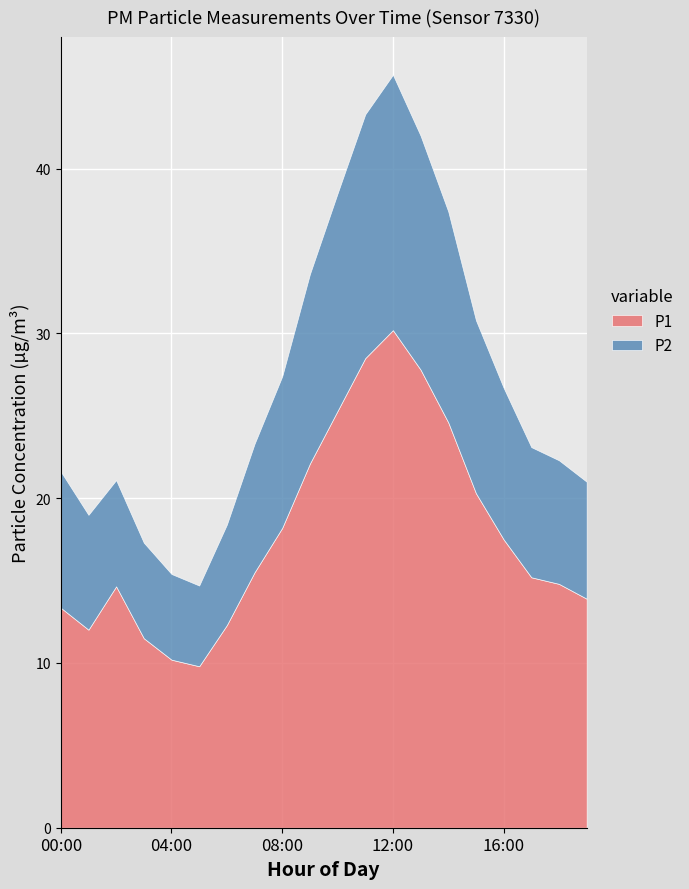

What is the sum of all P2 values?

184.9